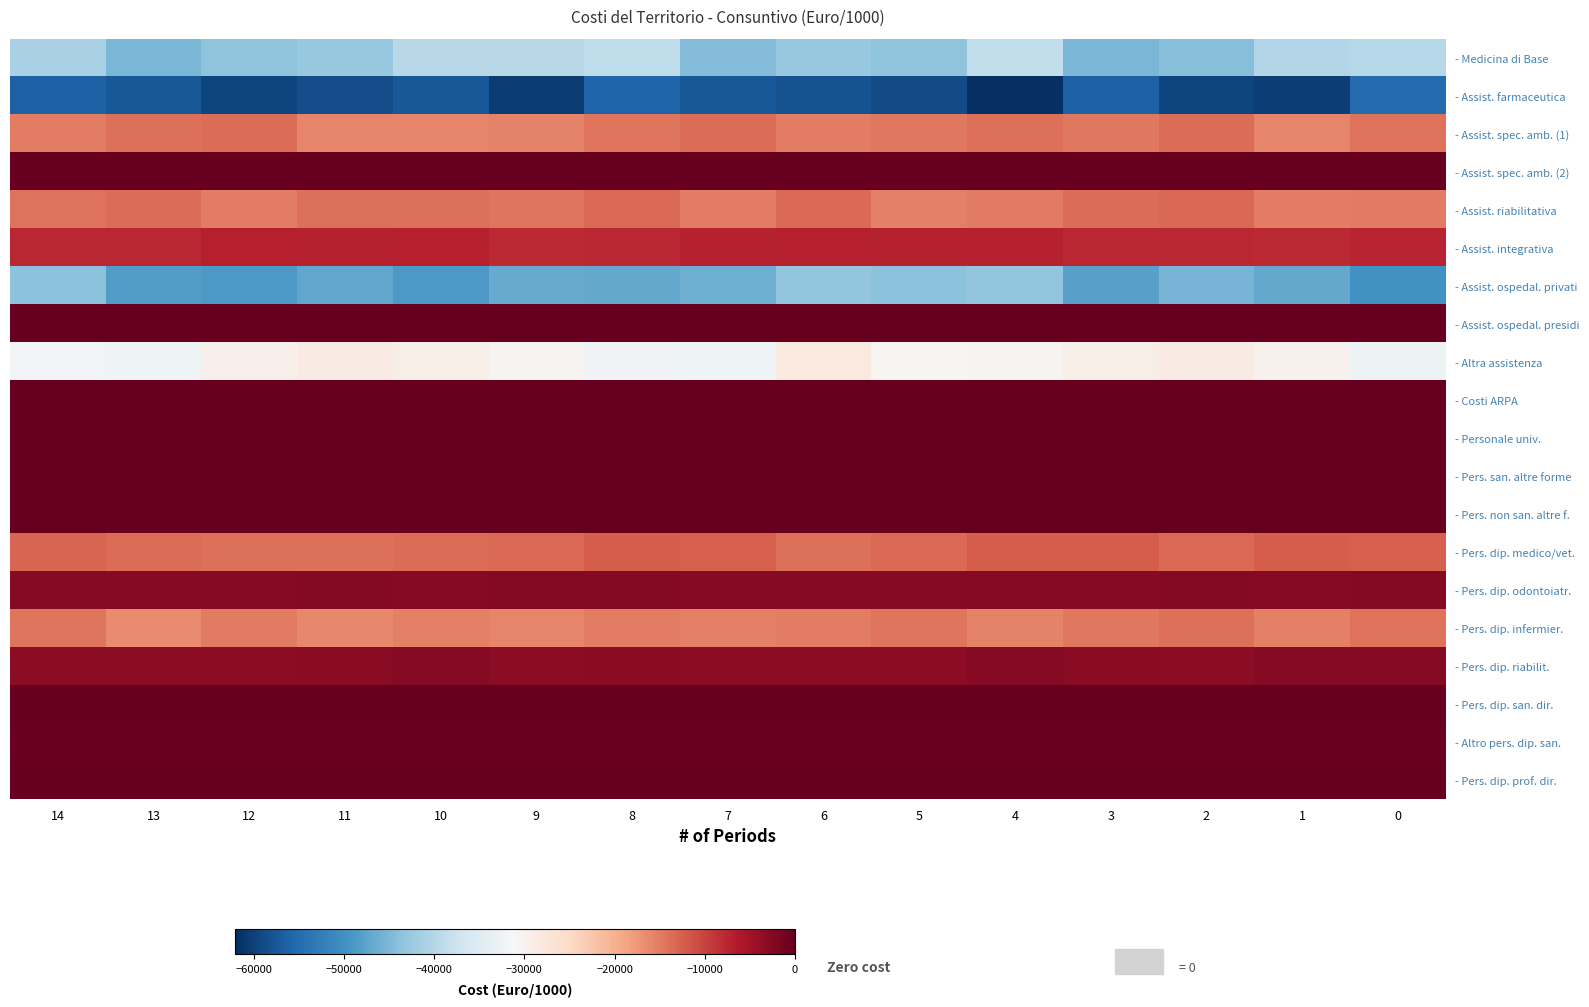

Reading right to left, what are all the values shown in this chart?

- Medicina di Base: 0=-39876.3	1=-40084.4	2=-44312.4	3=-45249.7	4=-38777.0	5=-43464.4	6=-42735.2	7=-44542.4	8=-39032.6	9=-39700.2	10=-39700.4	11=-42718.4	12=-43627.5	13=-45118.8	14=-41190.3
- Assist. farmaceutica: 0=-54962.7	1=-60215.1	2=-59463.0	3=-56436.8	4=-62069.6	5=-58903.5	6=-58040.4	7=-57326.4	8=-55857.8	9=-60402.2	10=-57317.6	11=-58671.4	12=-59564.2	13=-57442.8	14=-56280.3
- Assist. spec. amb. (1): 0=-14203.2	1=-15762.5	2=-13665.3	3=-14769.8	4=-13875.4	5=-14637.9	6=-15223.0	7=-13817.0	8=-14313.0	9=-15520.6	10=-15897.5	11=-15857.3	12=-13738.8	13=-13991.6	14=-15039.1
- Assist. spec. amb. (2): 0=0.0	1=0.0	2=0.0	3=0.0	4=0.0	5=0.0	6=0.0	7=0.0	8=0.0	9=0.0	10=0.0	11=0.0	12=0.0	13=0.0	14=0.0
- Assist. riabilitativa: 0=-14829.4	1=-15082.1	2=-13197.6	3=-13647.1	4=-14981.5	5=-15480.9	6=-13358.2	7=-15051.2	8=-13512.6	9=-14447.4	10=-13838.4	11=-14014.8	12=-15112.9	13=-13816.1	14=-14089.0
- Assist. integrativa: 0=-7351.8	1=-7848.8	2=-7549.8	3=-7660.1	4=-7175.7	5=-7158.7	6=-6862.4	7=-7182.6	8=-7532.8	9=-7819.9	10=-6925.1	11=-7215.6	12=-6875.0	13=-7710.0	14=-7659.4
- Assist. ospedal. privati: 0=-49858.1	1=-46832.2	2=-45359.3	3=-47801.7	4=-43213.6	5=-43793.5	6=-43168.1	7=-46217.7	8=-46939.6	9=-46720.2	10=-48822.2	11=-47231.9	12=-48745.0	13=-48384.4	14=-43882.3
- Assist. ospedal. presidi: 0=0.0	1=0.0	2=0.0	3=0.0	4=0.0	5=0.0	6=0.0	7=0.0	8=0.0	9=0.0	10=0.0	11=0.0	12=0.0	13=0.0	14=0.0
- Altra assistenza: 0=-32666.6	1=-29675.1	2=-28598.9	3=-29104.2	4=-30069.4	5=-30530.7	6=-28040.8	7=-32260.5	8=-32049.4	9=-30117.4	10=-29133.0	11=-28550.4	12=-29578.1	13=-32435.2	14=-31997.1
- Costi ARPA: 0=0.0	1=0.0	2=0.0	3=0.0	4=0.0	5=0.0	6=0.0	7=0.0	8=0.0	9=0.0	10=0.0	11=0.0	12=0.0	13=0.0	14=0.0
- Personale univ.: 0=0.0	1=0.0	2=0.0	3=0.0	4=0.0	5=0.0	6=0.0	7=0.0	8=0.0	9=0.0	10=0.0	11=0.0	12=0.0	13=0.0	14=0.0
- Pers. san. altre forme: 0=-139.5	1=-158.7	2=-145.5	3=-152.8	4=-140.4	5=-151.7	6=-141.6	7=-148.5	8=-136.6	9=-152.5	10=-150.4	11=-137.2	12=-140.7	13=-143.9	14=-156.3
- Pers. non san. altre f.: 0=-41.0	1=-43.0	2=-44.8	3=-44.8	4=-39.3	5=-40.3	6=-42.3	7=-42.4	8=-44.2	9=-43.2	10=-40.4	11=-44.6	12=-45.0	13=-39.4	14=-41.0
- Pers. dip. medico/vet.: 0=-12466.3	1=-12133.2	2=-13541.7	3=-12339.4	4=-12142.0	5=-13419.6	6=-14044.6	7=-12468.1	8=-12302.3	9=-13495.8	10=-13790.7	11=-14020.0	12=-14041.5	13=-13675.3	14=-12869.4
- Pers. dip. odontoiatr.: 0=-2627.2	1=-2672.6	2=-2551.2	3=-2761.4	4=-2801.0	5=-2885.8	6=-2797.4	7=-2840.3	8=-2653.8	9=-2614.8	10=-2825.1	11=-2609.0	12=-2798.4	13=-2816.1	14=-2752.7
- Pers. dip. infermier.: 0=-14299.6	1=-15445.6	2=-13925.7	3=-14553.2	4=-15634.0	5=-14343.9	6=-15071.3	7=-15277.8	8=-15096.1	9=-15811.0	10=-15410.5	11=-16049.0	12=-14828.1	13=-16247.1	14=-14463.2
- Pers. dip. riabilit.: 0=-2829.7	1=-2901.2	2=-3160.2	3=-2934.2	4=-2890.3	5=-3161.1	6=-3214.7	7=-3216.2	8=-2955.1	9=-3197.6	10=-2755.0	11=-2927.0	12=-3191.1	13=-3210.0	14=-3203.5
- Pers. dip. san. dir.: 0=0.0	1=0.0	2=0.0	3=0.0	4=0.0	5=0.0	6=0.0	7=0.0	8=0.0	9=0.0	10=0.0	11=0.0	12=0.0	13=0.0	14=0.0
- Altro pers. dip. san.: 0=-378.2	1=-348.9	2=-366.0	3=-363.7	4=-397.1	5=-391.4	6=-385.7	7=-382.6	8=-391.6	9=-373.6	10=-374.2	11=-398.5	12=-395.7	13=-392.3	14=-392.2
- Pers. dip. prof. dir.: 0=-8.7	1=-9.5	2=-8.9	3=-9.7	4=-9.4	5=-8.8	6=-9.1	7=-9.8	8=-8.6	9=-8.6	10=-9.5	11=-9.0	12=-9.4	13=-9.3	14=-8.6